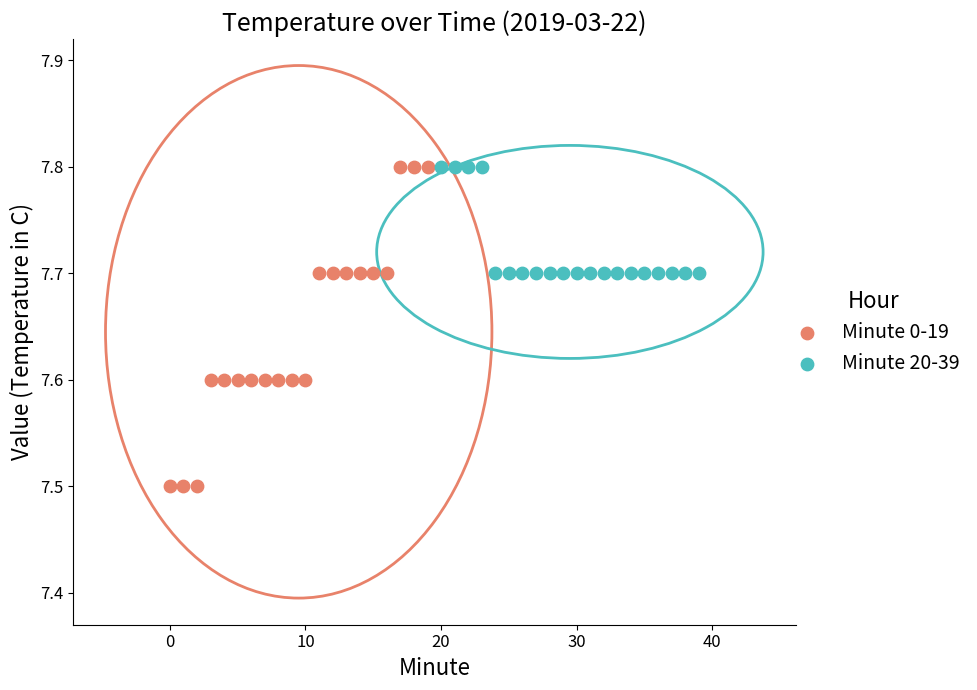

Which series has the widest spread of Y values?

Minute 0-19